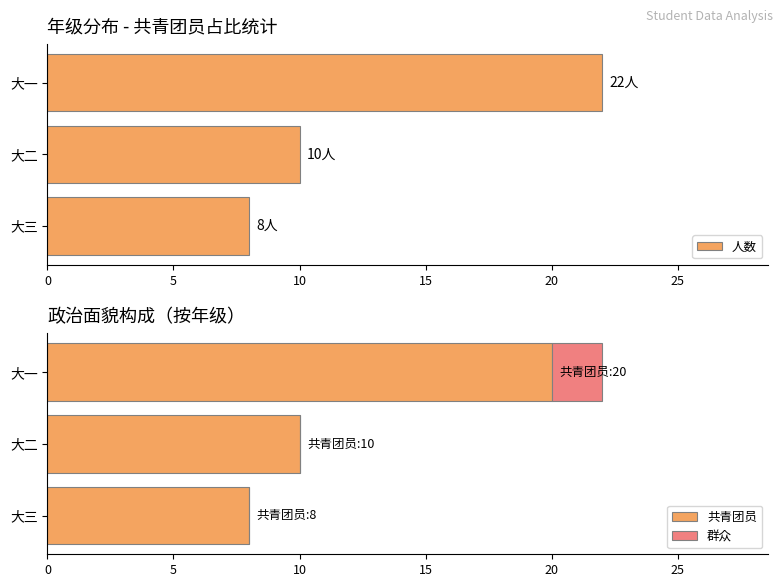

What is the difference between the 共青团员 values at 大三 and 大一?

12